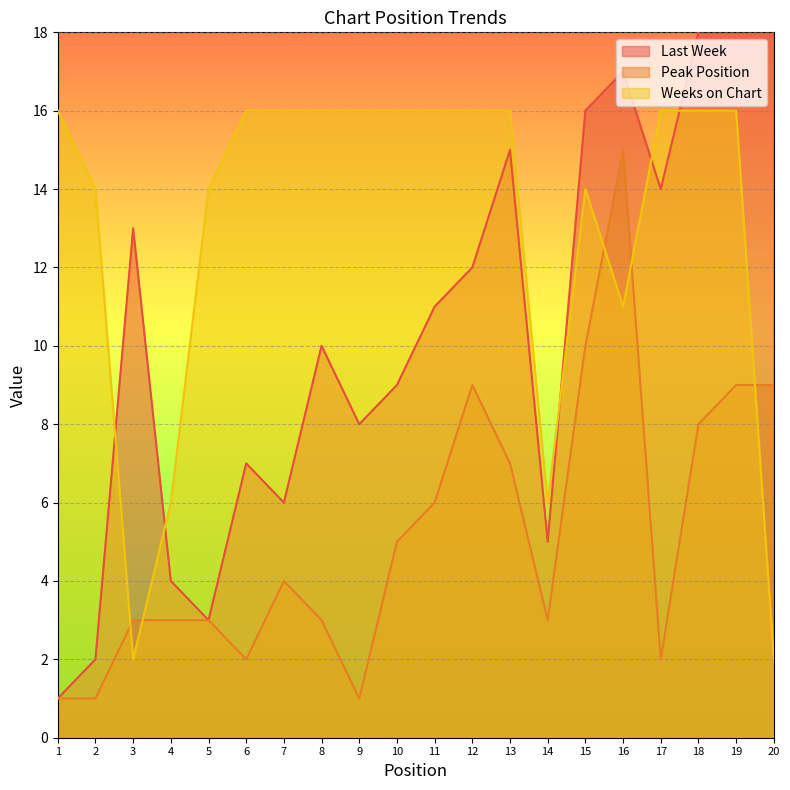

Which series has the largest total across all categories?

Weeks on Chart